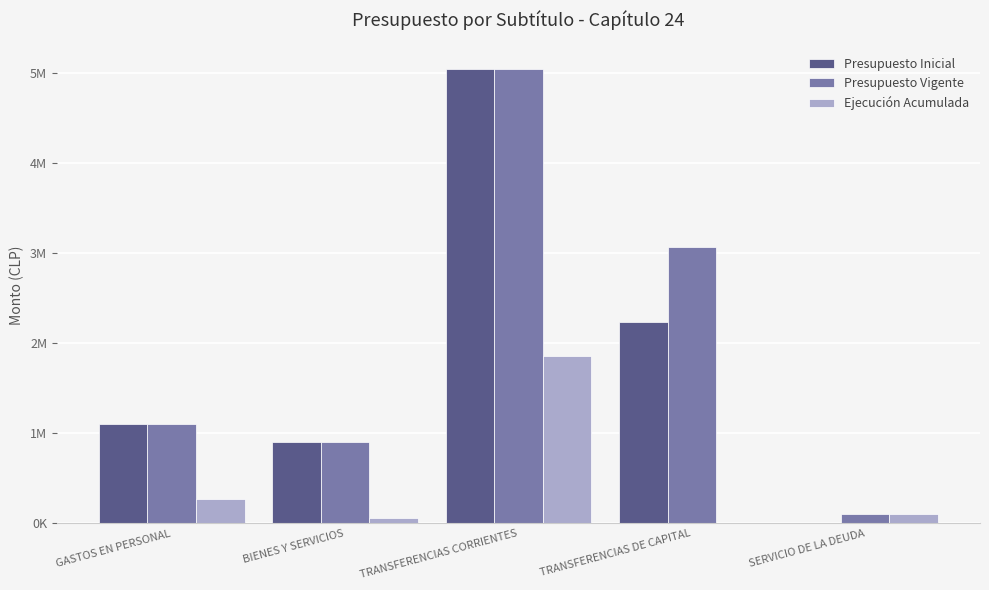

Are the bars horizontal?

No